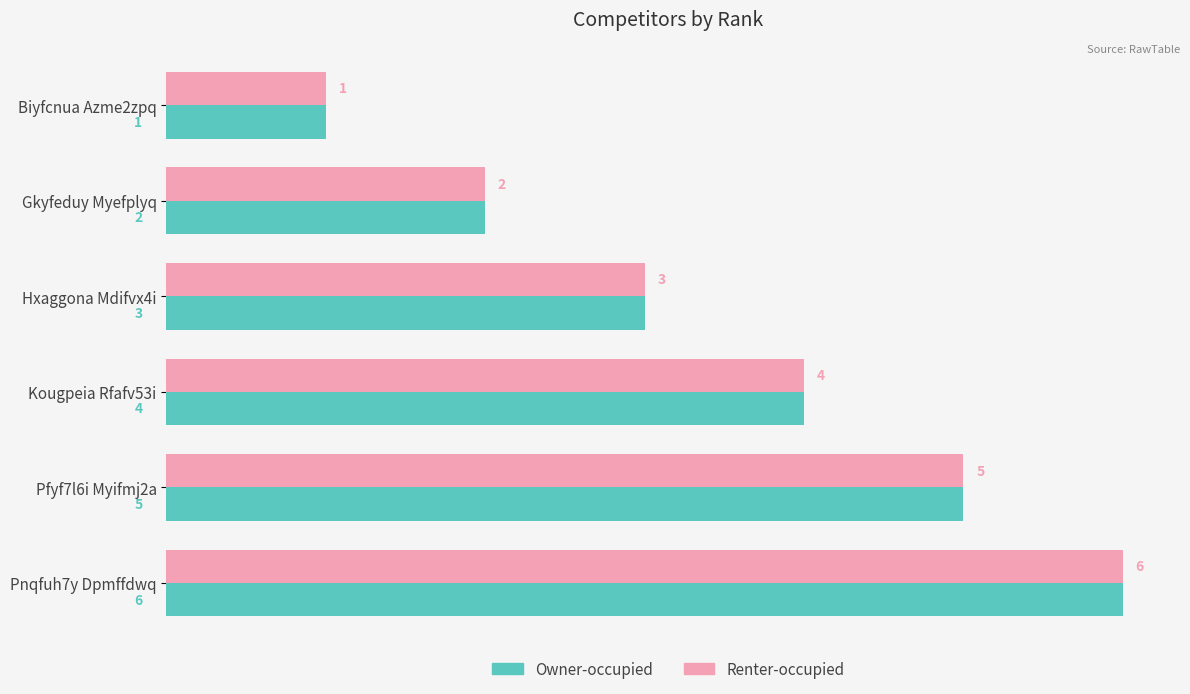

How many Renter-occupied values are between 2 and 5?

4